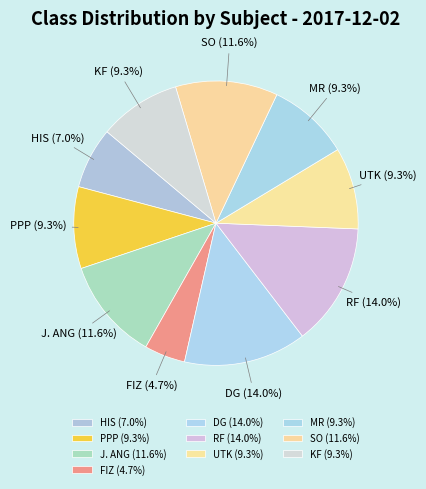

Count the number of slices in the pie.

10